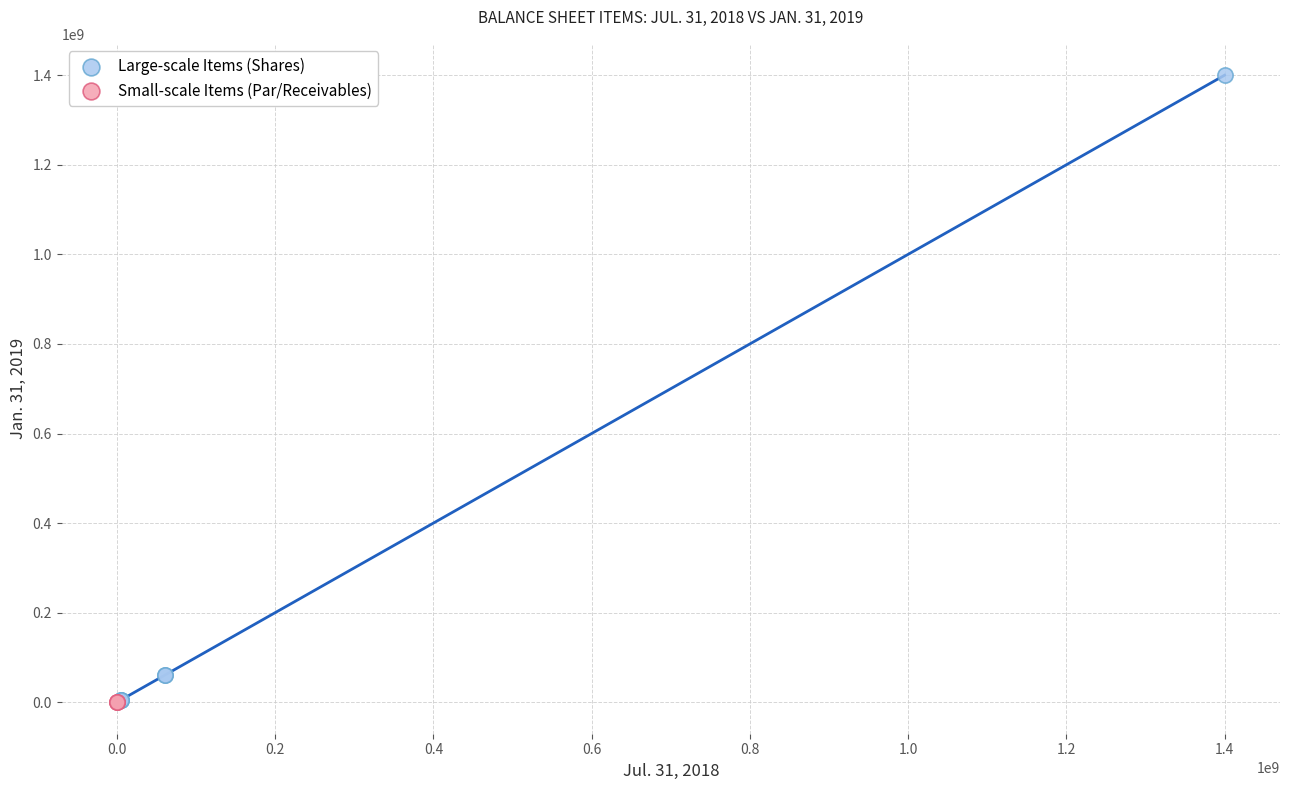

Which series reaches the maximum Y coordinate?

Large-scale Items (Shares)